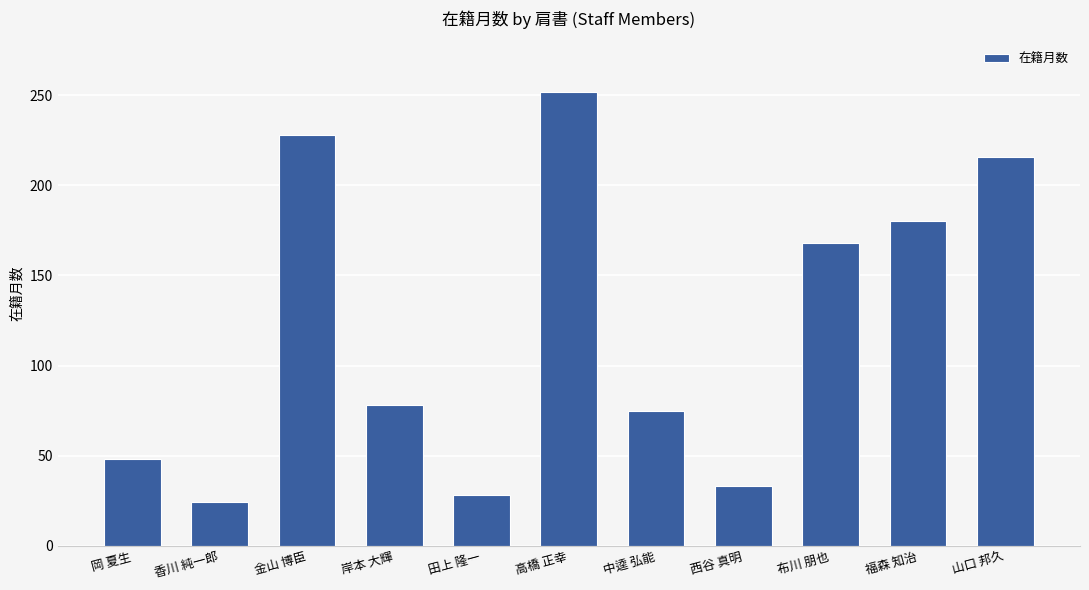

Reading left to right, what are all the values shown in this chart?

岡 夏生=48	香川 純一郎=24	金山 博臣=228	岸本 大輝=78	田上 隆一=28	高橋 正幸=252	中逵 弘能=75	西谷 真明=33	布川 朋也=168	福森 知治=180	山口 邦久=216